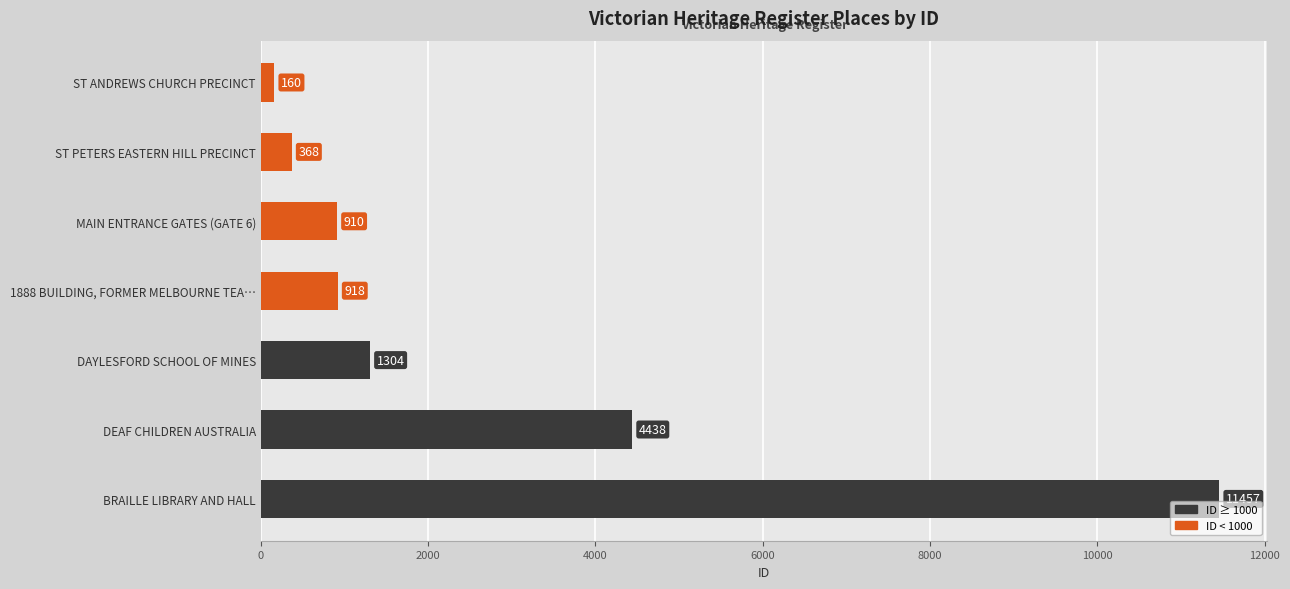

Reading top to bottom, what are all the values shown in this chart?

160	368	910	918	1304	4438	11457